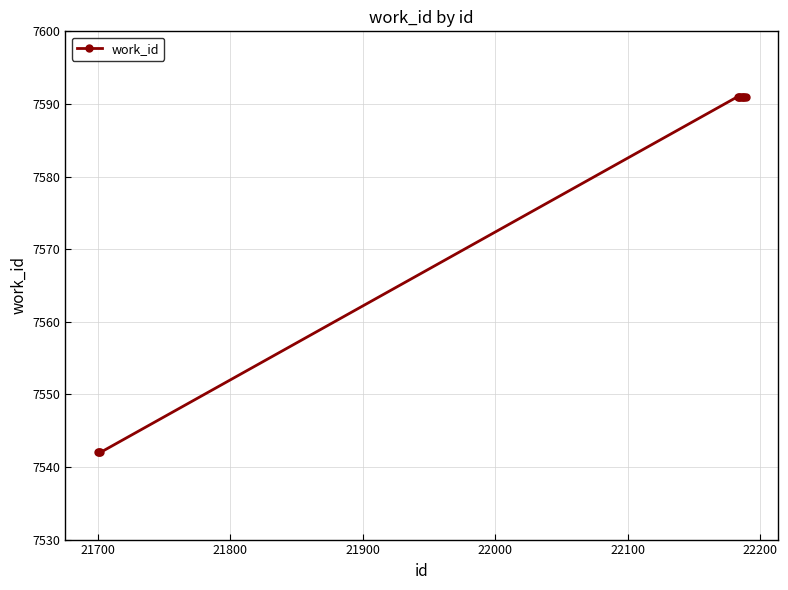

How many lines are shown in the chart?

1